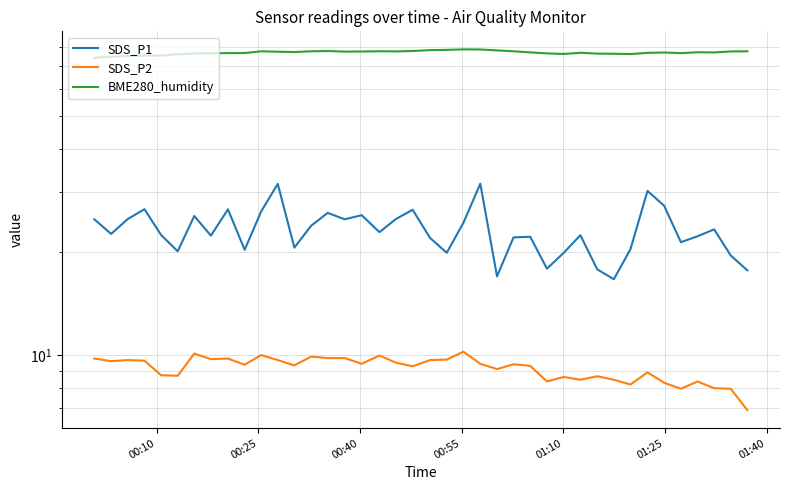

Where does the SDS_P1 series first go above 22?

00:10